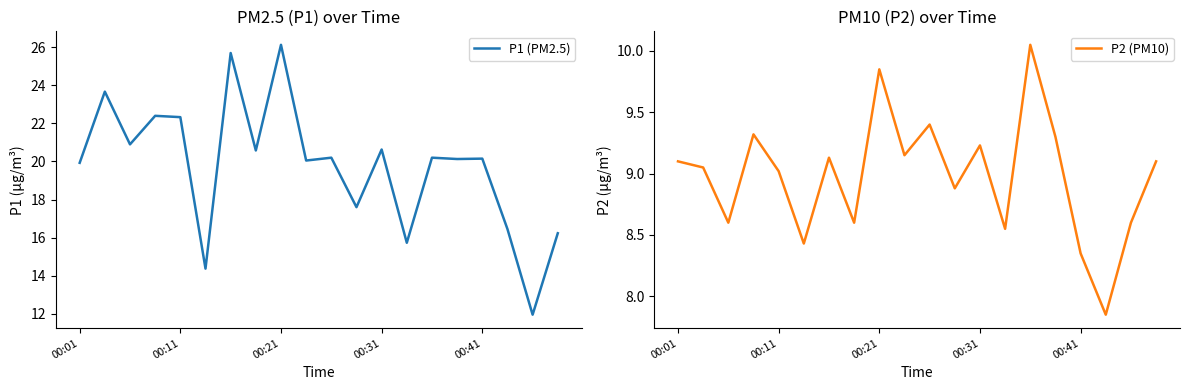

True or false: P2 (PM10) has more than 0 interior local peaks.

True